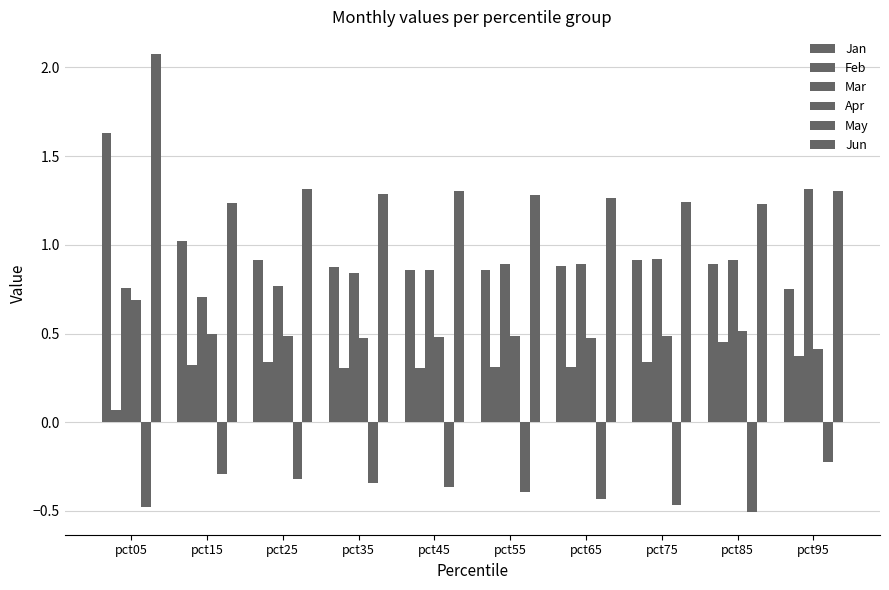

Count the number of data series in this chart.

6